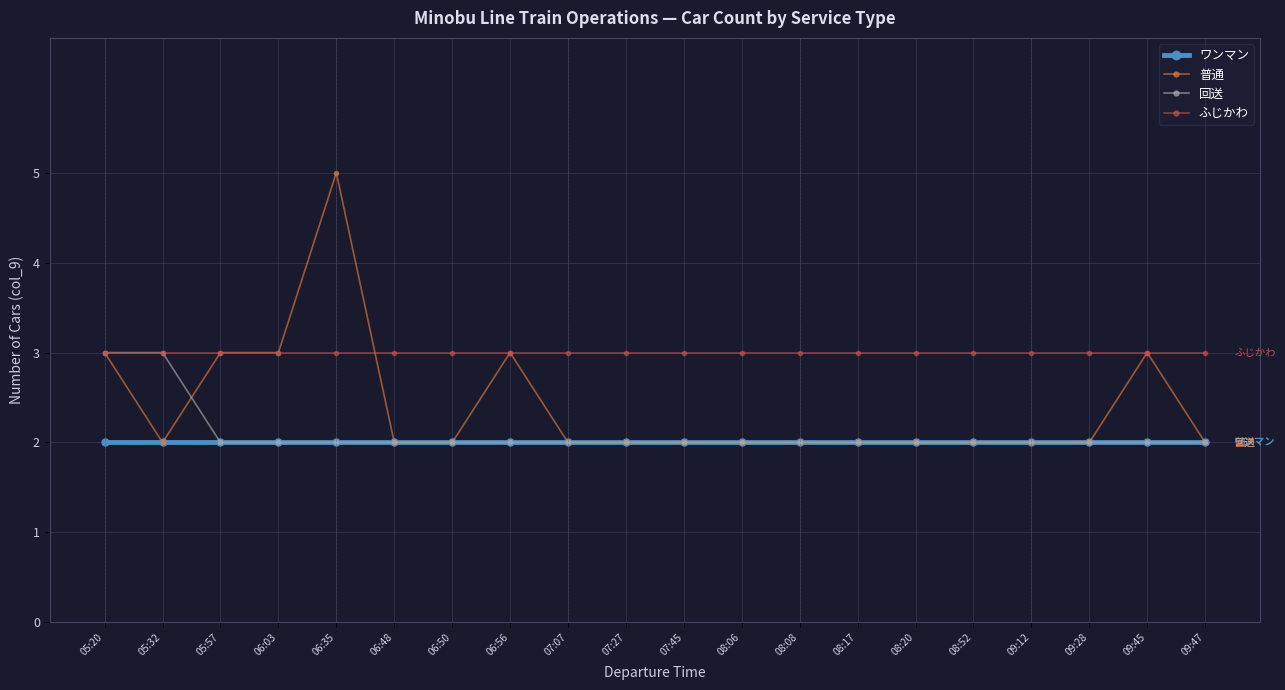

Which series has the largest range (max minus min)?

普通